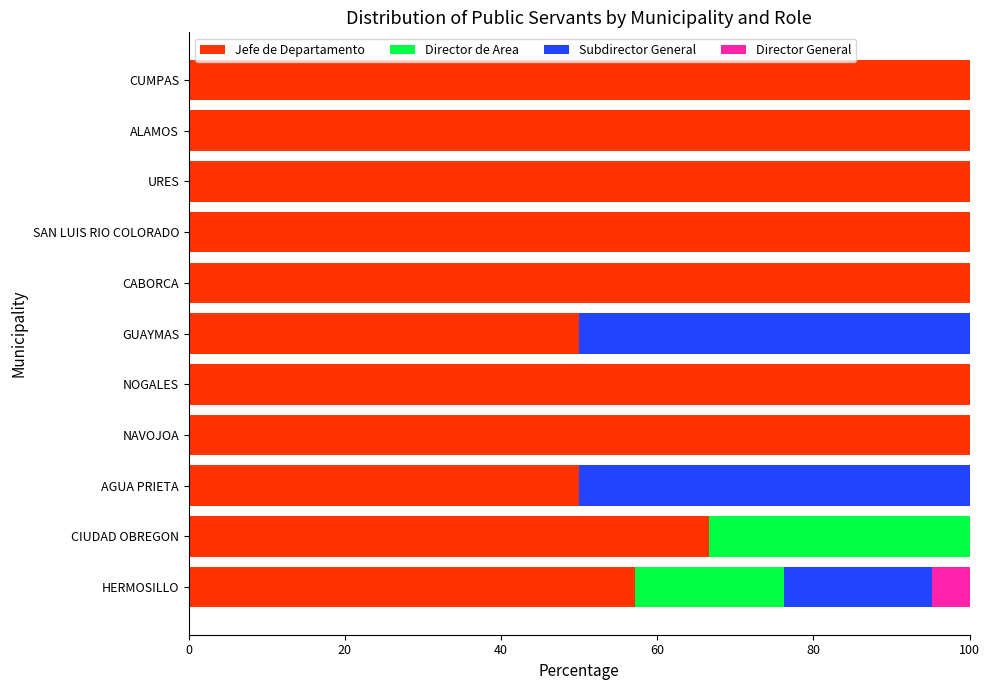

What is the highest value of the Jefe de Departamento series?

100.0